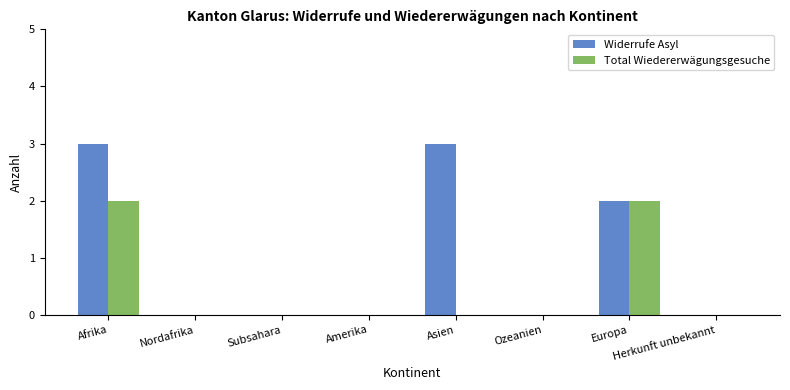

At which category is the sum across all series the highest?

Afrika